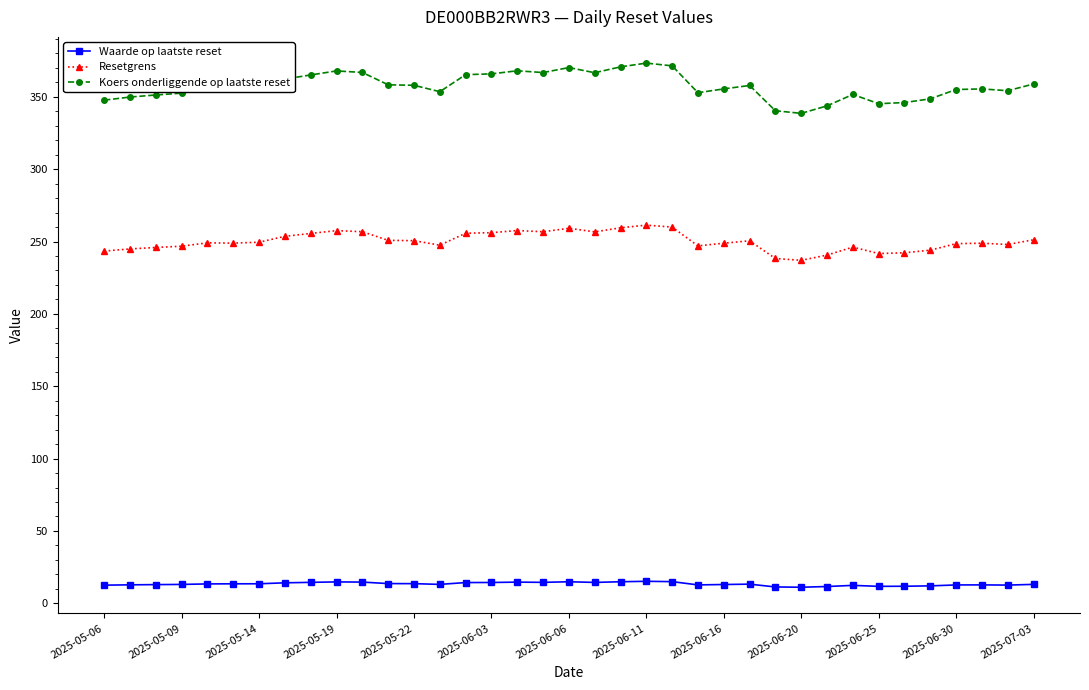

True or false: Koers onderliggende op laatste reset and Resetgrens cross at least once.

False